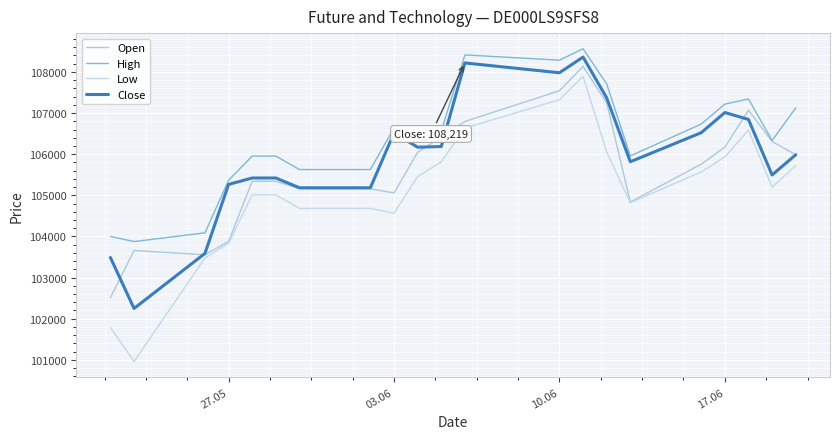

How many times do Close and Open cross each other?

5